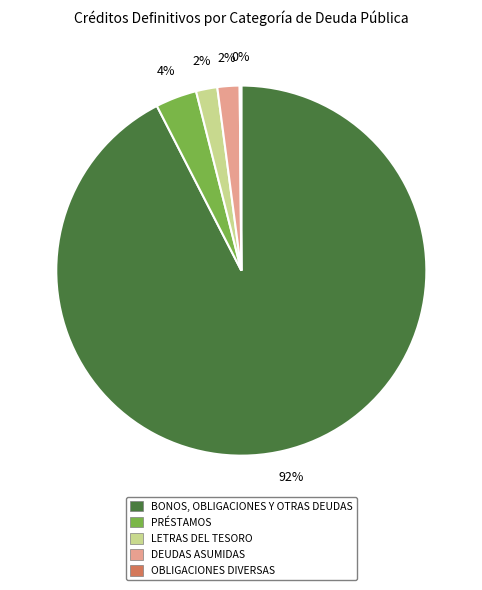

Which category accounts for the majority?

BONOS, OBLIGACIONES Y OTRAS DEUDAS